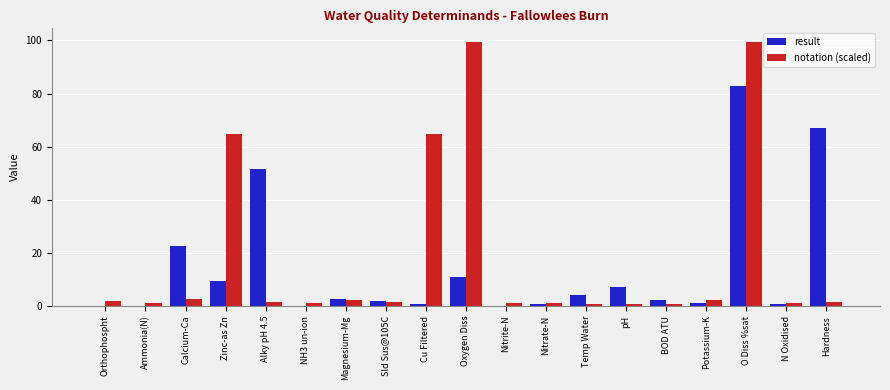

What is the spread (max minus min) of values at NH3 un-ion?

1.2